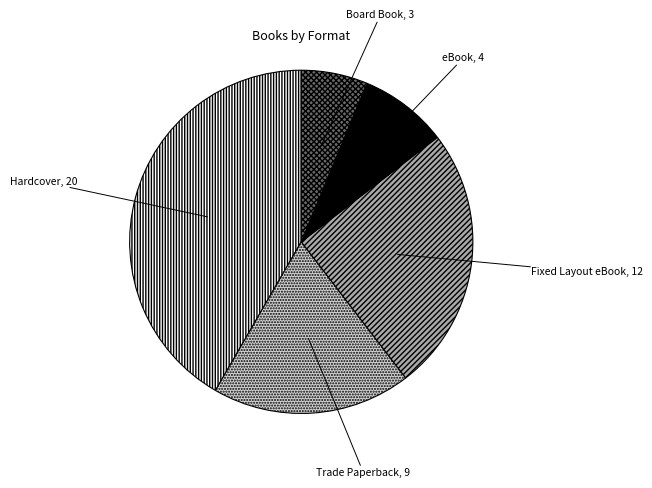

Is there a majority slice in this chart?

No